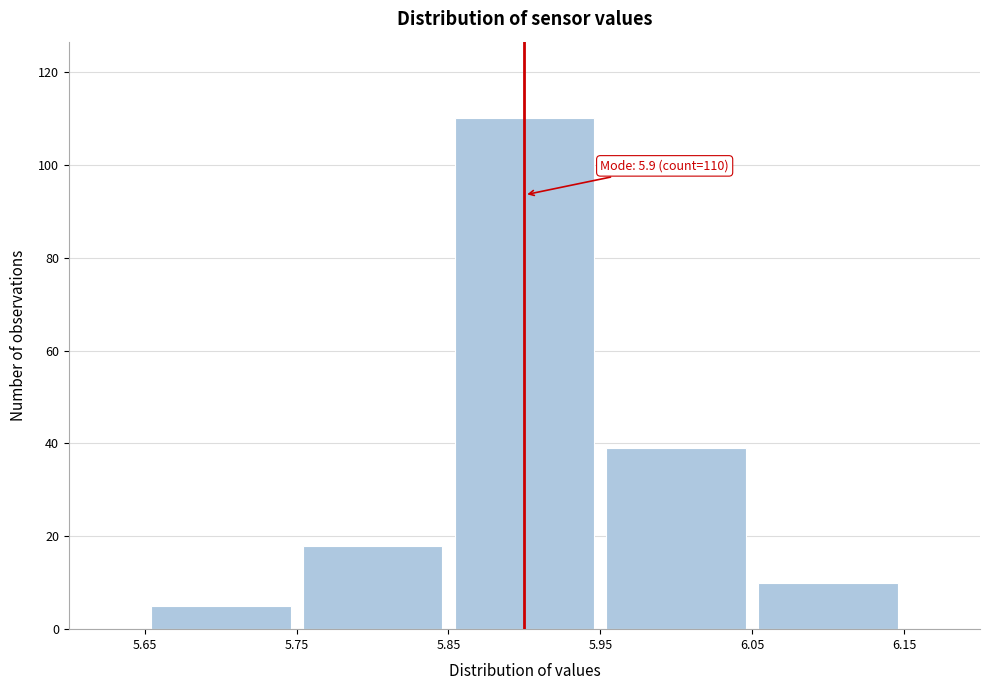

Over which range of the x-axis is the bar tallest?

5.85 to 5.95